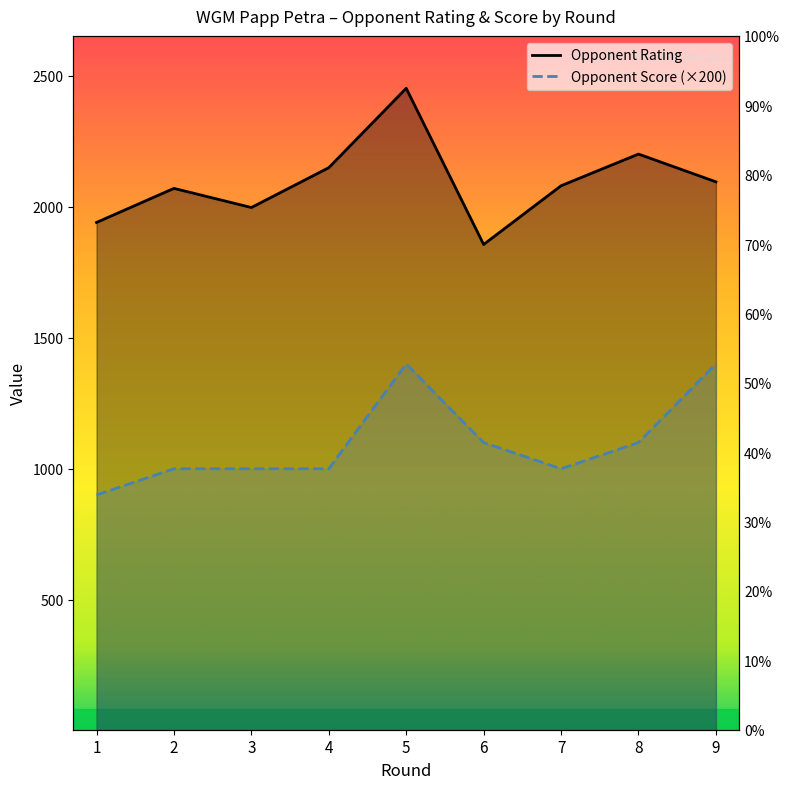

What is the total value across all series at 2?

3070